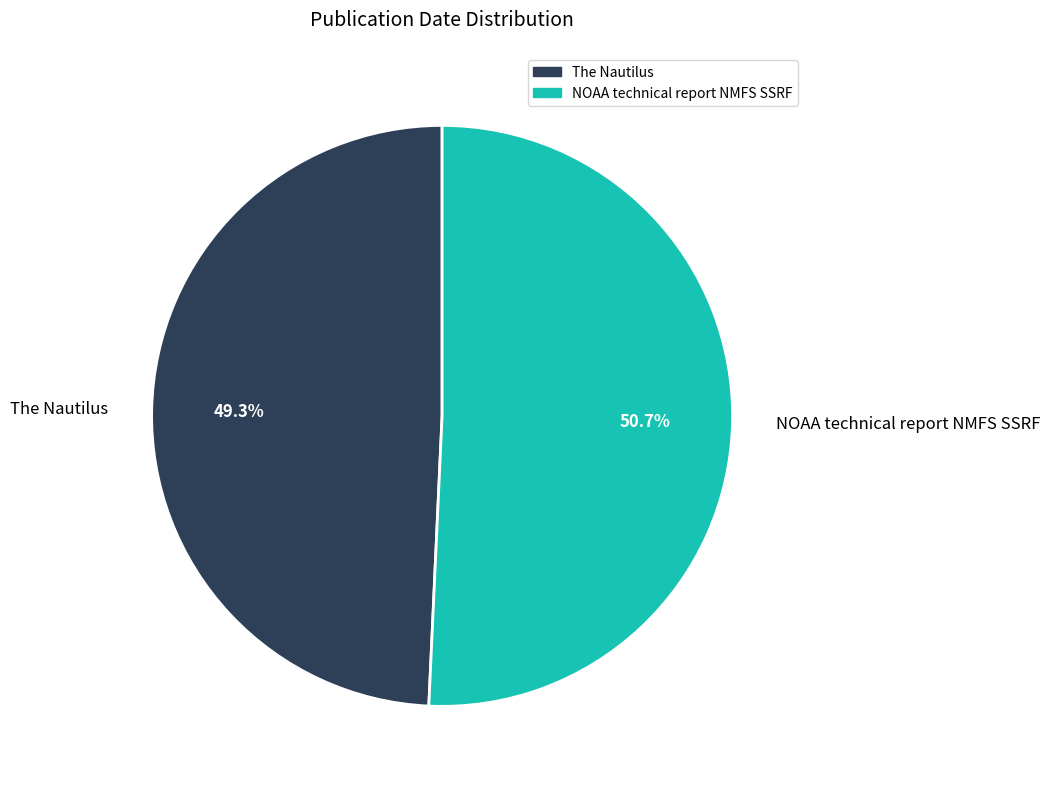

Which slice is the largest?

NOAA technical report NMFS SSRF